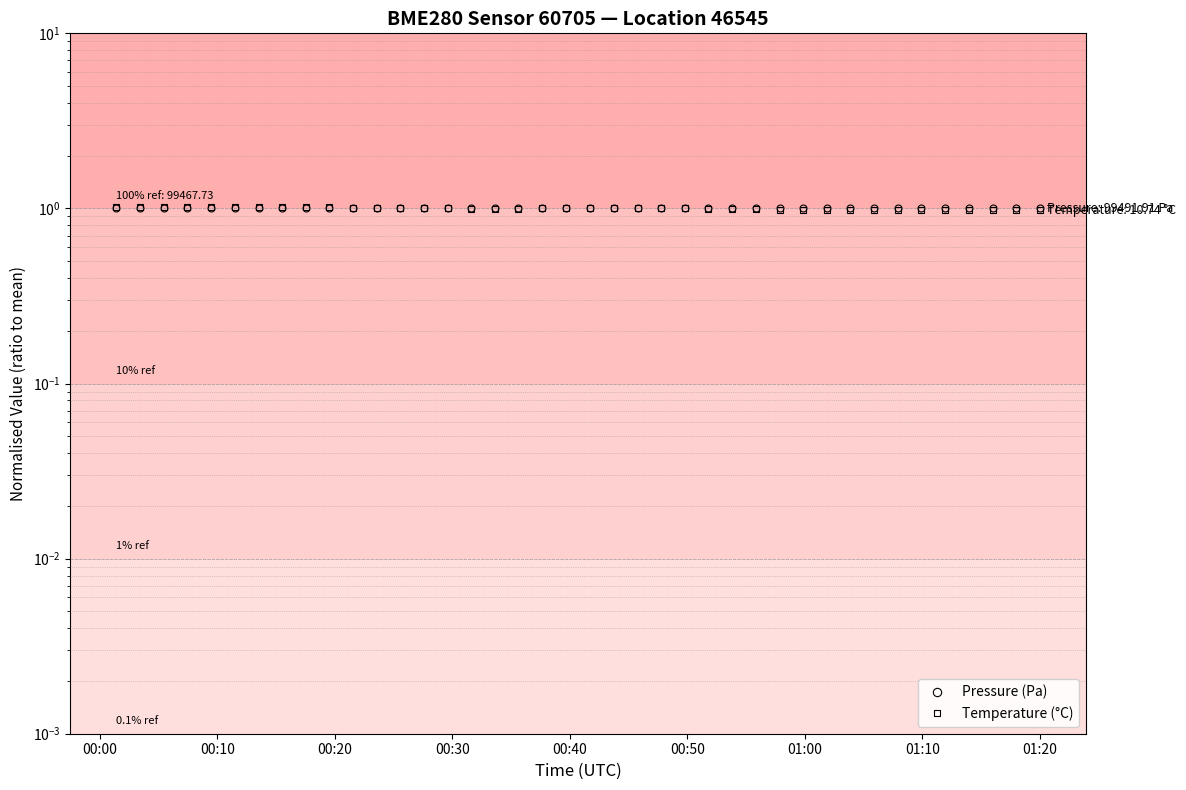

How many times do Temperature (°C) and Pressure (Pa) cross each other?

3